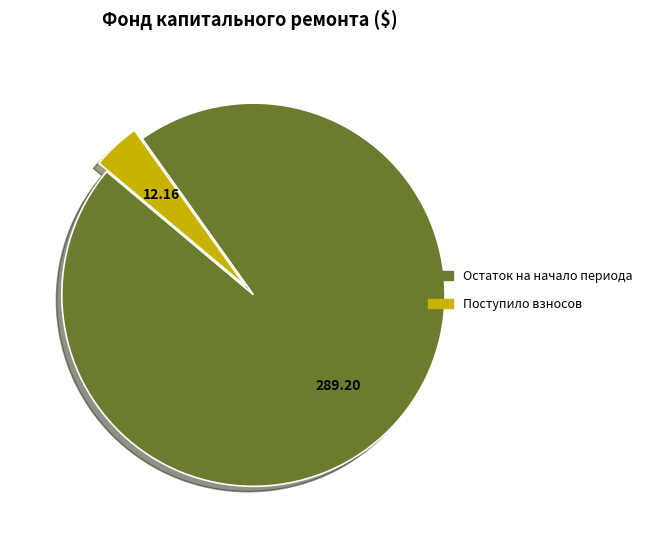

Is there any slice that represents more than half of the pie?

Yes